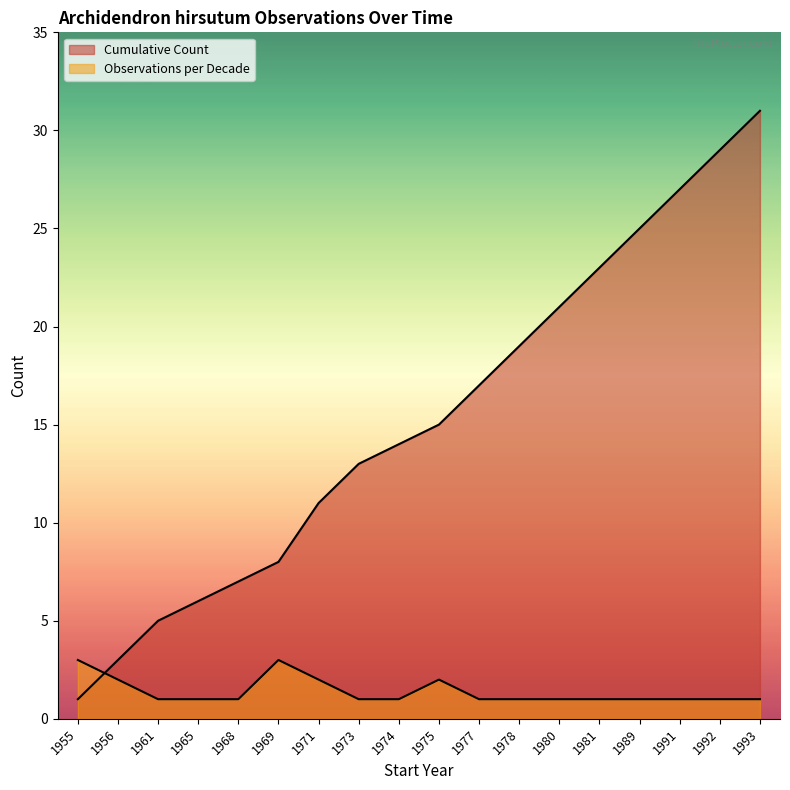

After their last crossing, which series has the higher values: Observations per Decade or Cumulative Count?

Cumulative Count